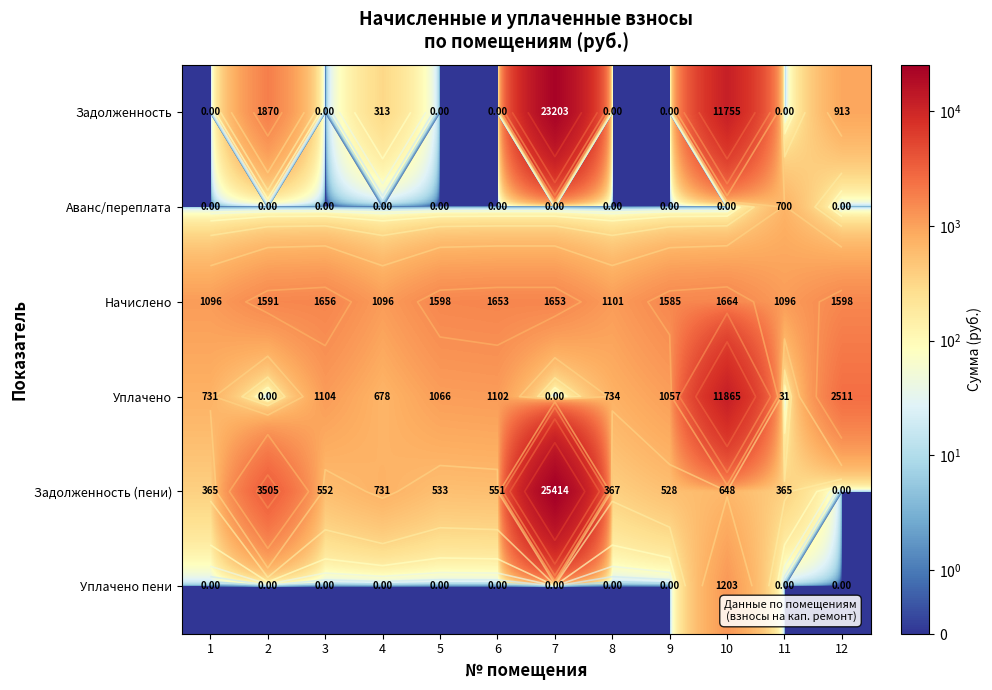

True or false: Аванс/переплата has a value of 381.3 at 11.

False